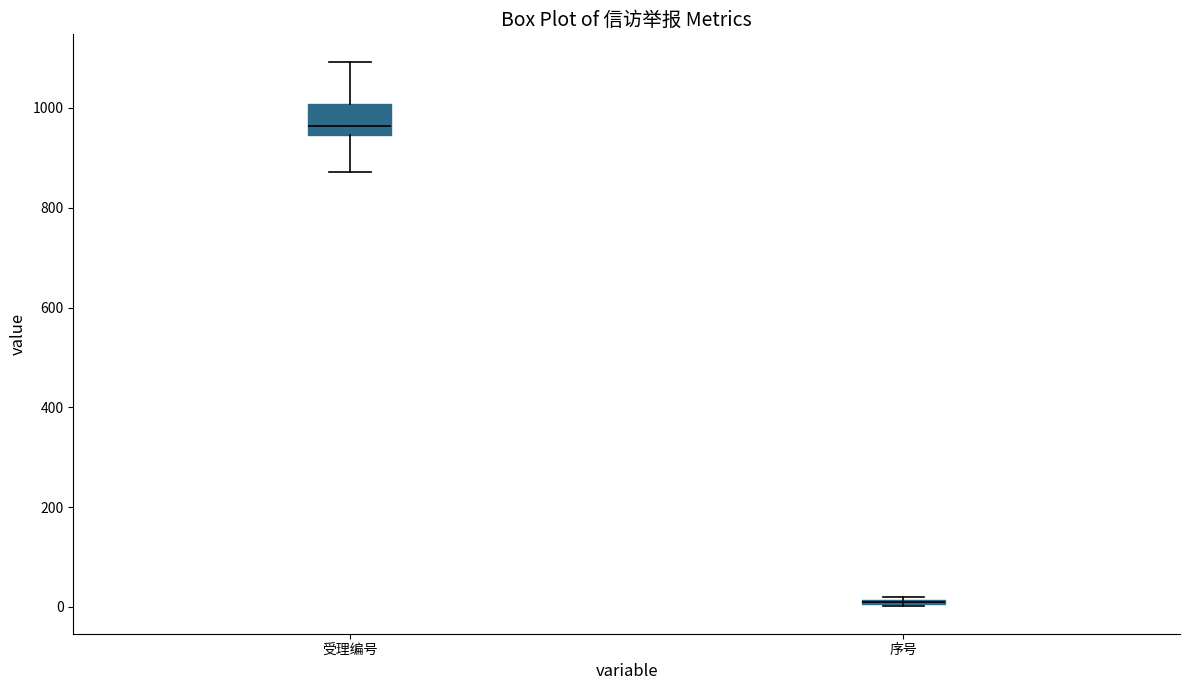

Where is the lower edge of the box for 序号 on the y-axis? The values are not printed on the chart, so give them approximately, as read against the axis.

0